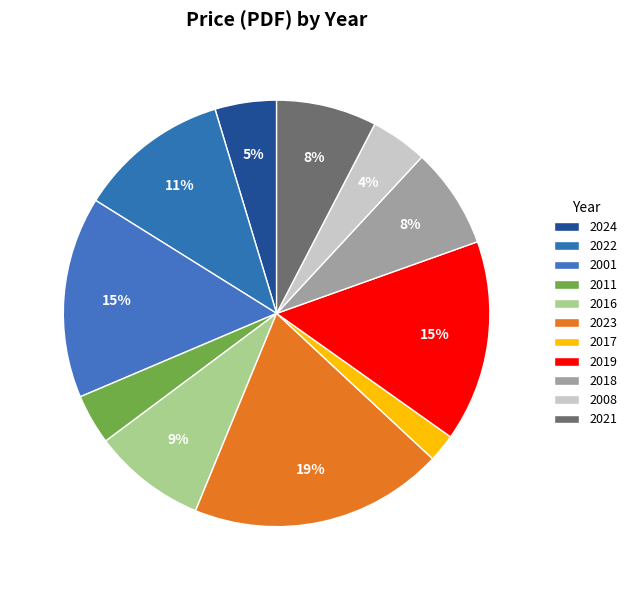

To the nearest percent, what percentage of the pie is 2018?

8%